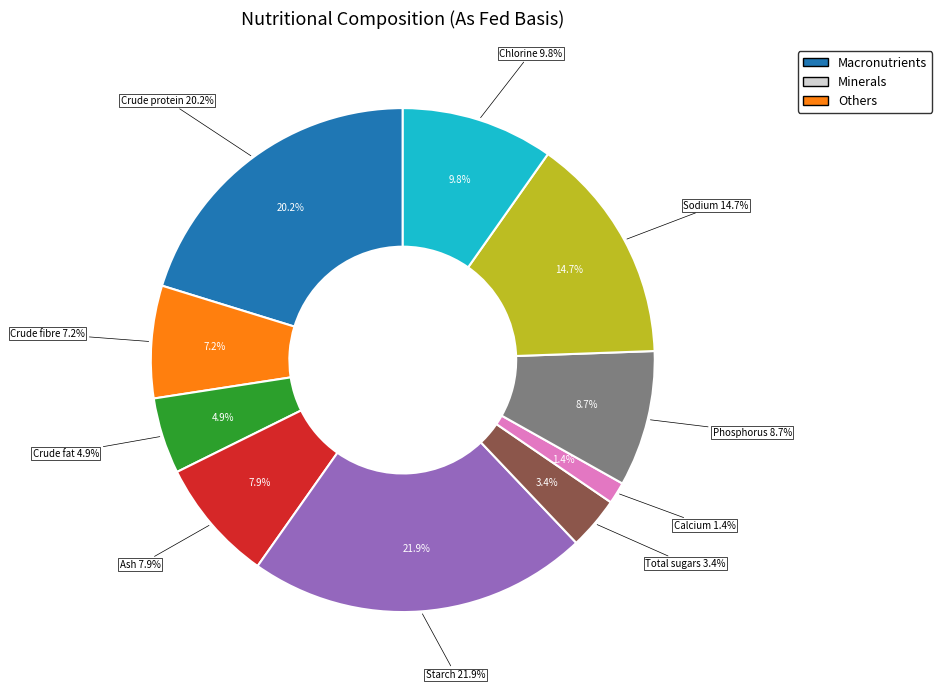

Between Crude fat and Phosphorus, which is larger?

Phosphorus